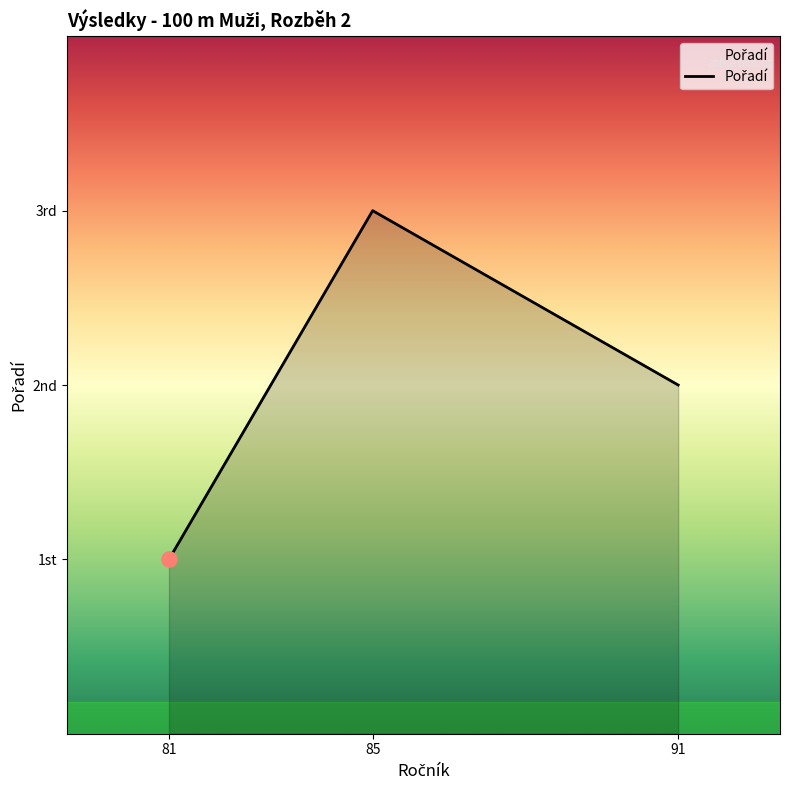

What is the change in value from 81 to 85?

+2